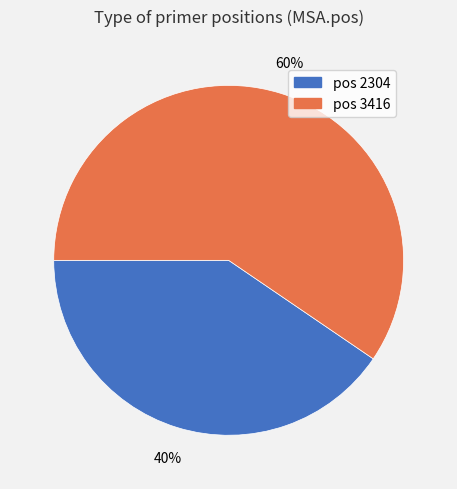

To the nearest percent, what is the average slice percentage?

50%